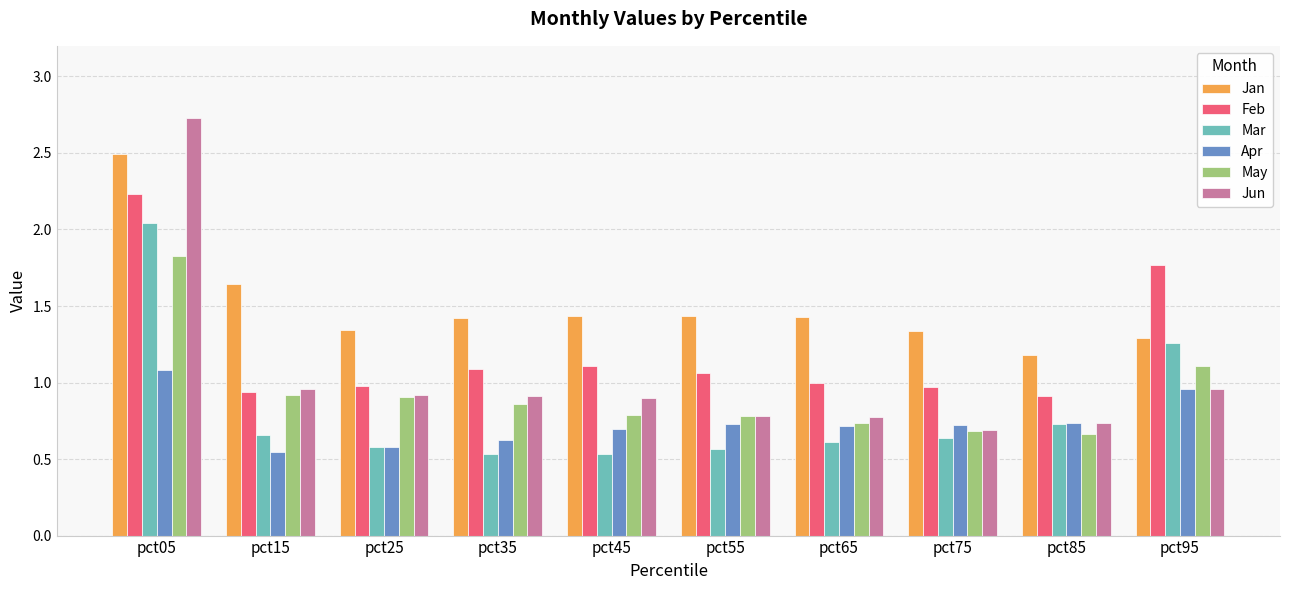

At which label does Apr reach its peak?

pct05